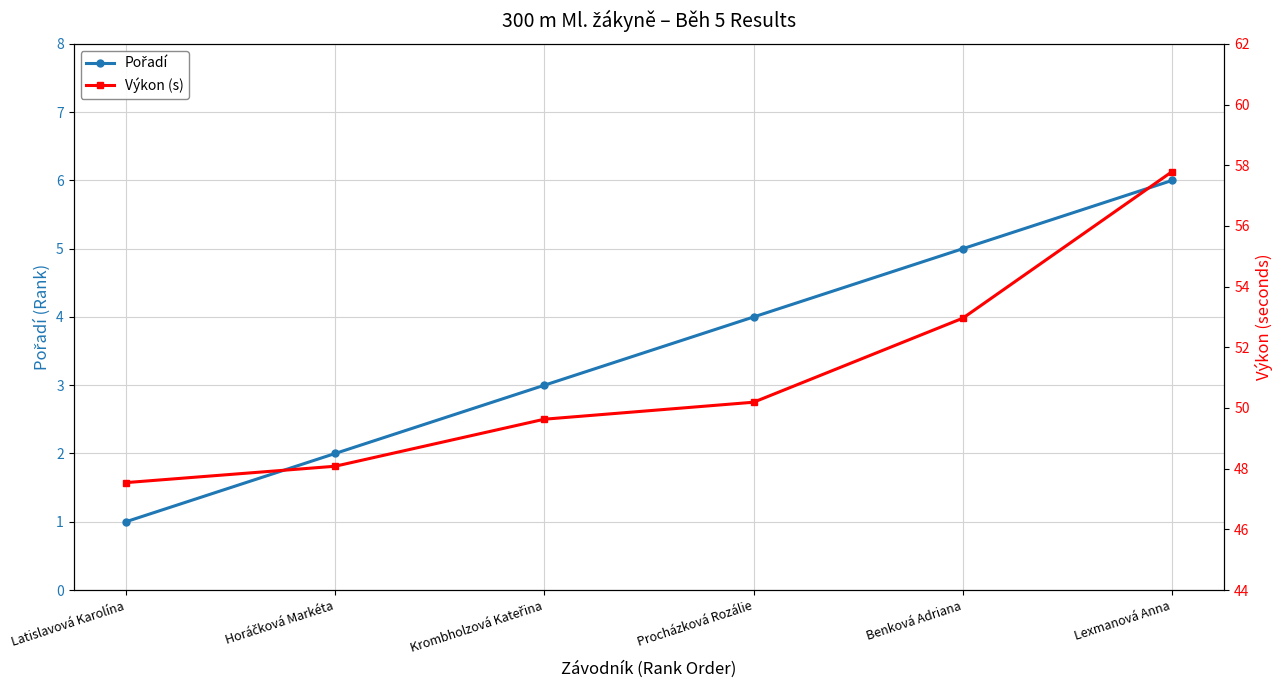

How many distinct data groups are displayed?

2